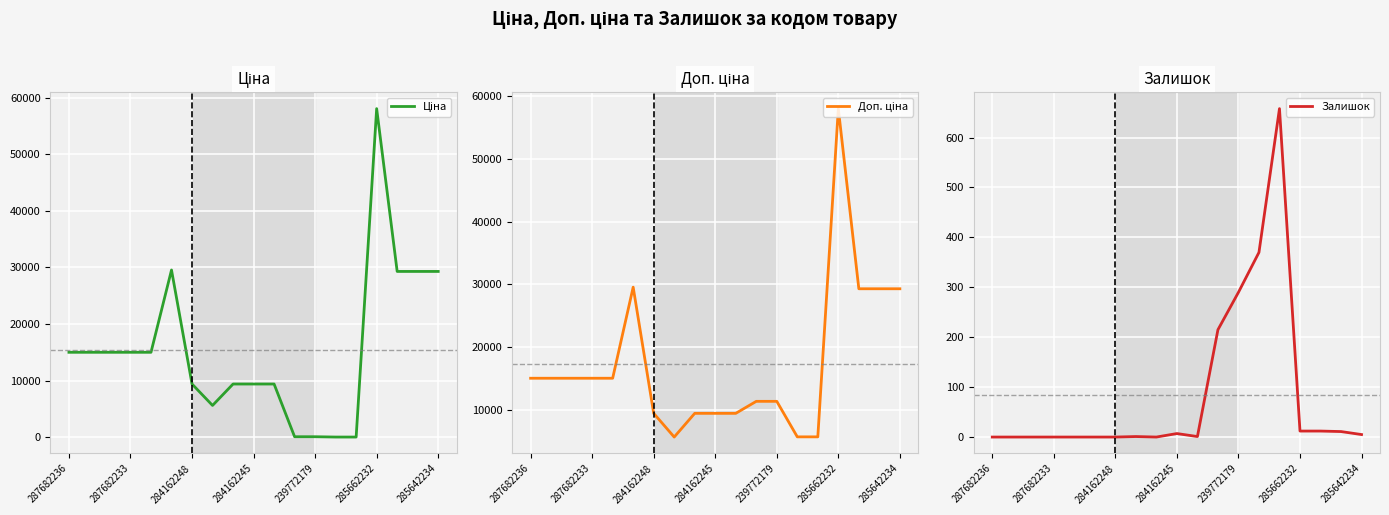

What is the difference between the Залишок values at 11 and 8?

215.0